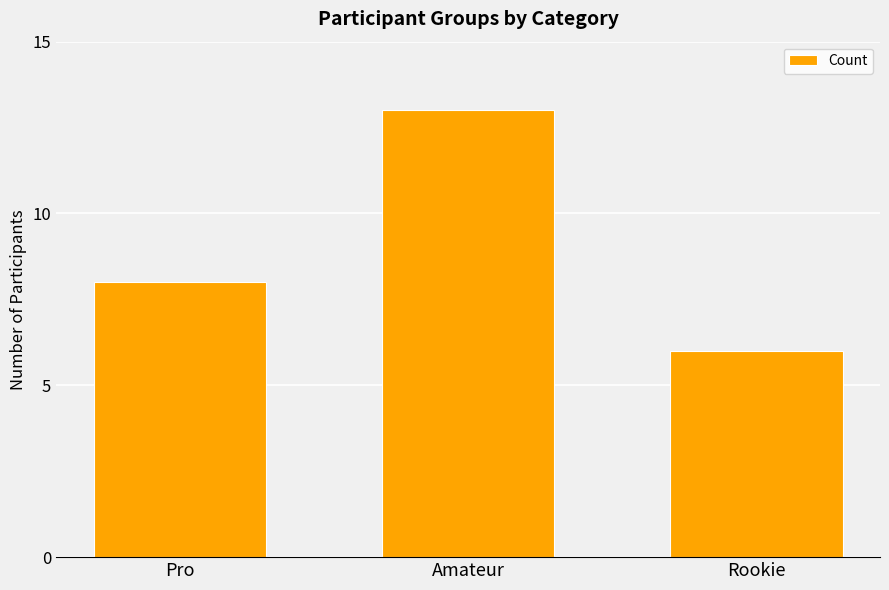

What is the smallest value displayed?

6